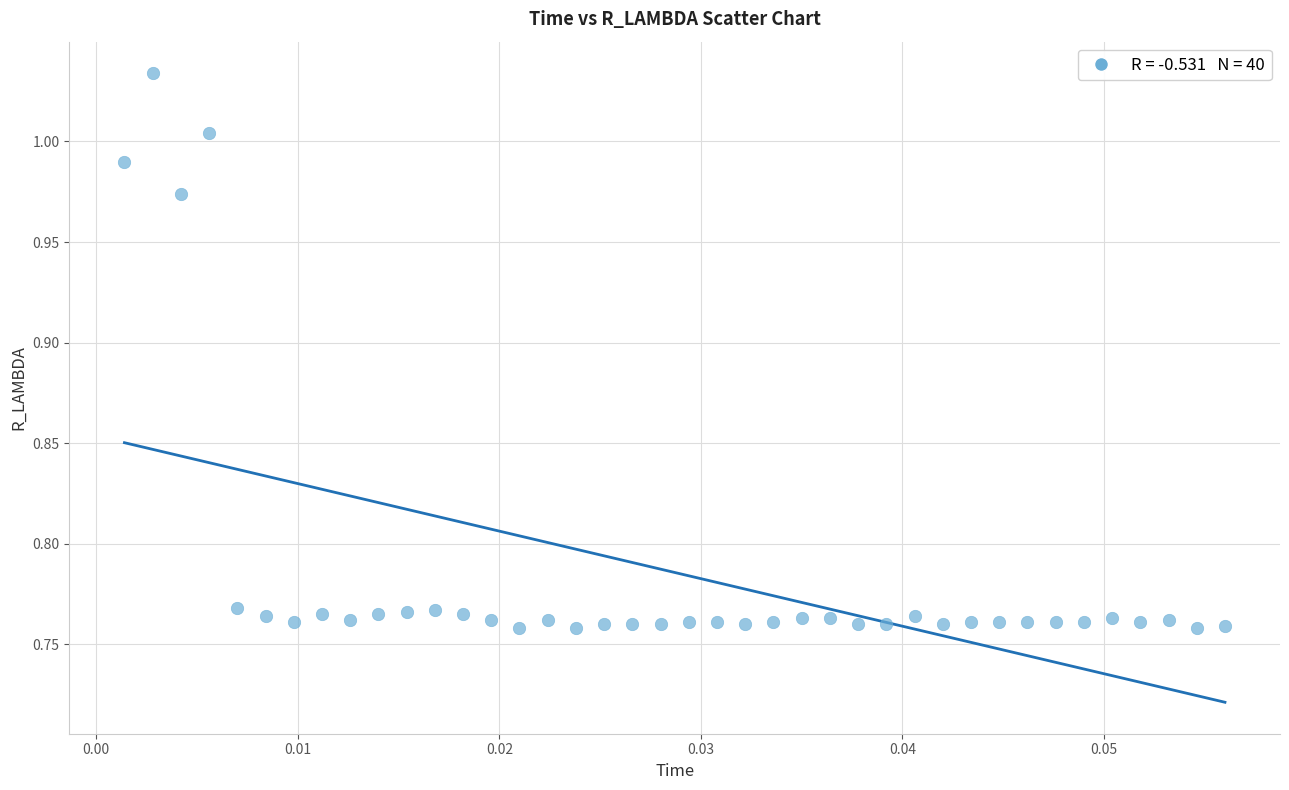

What is the range of Y values (max minus min)?

0.3